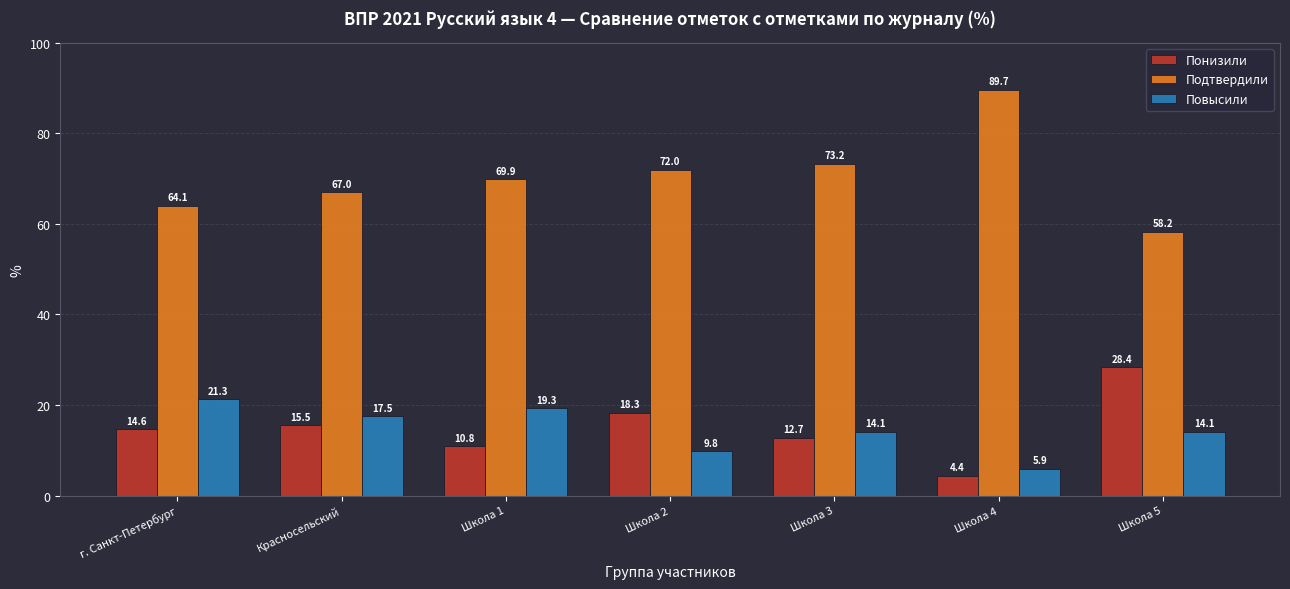

The Понизили series shows 10.8 at Школа 1. True or false?

True